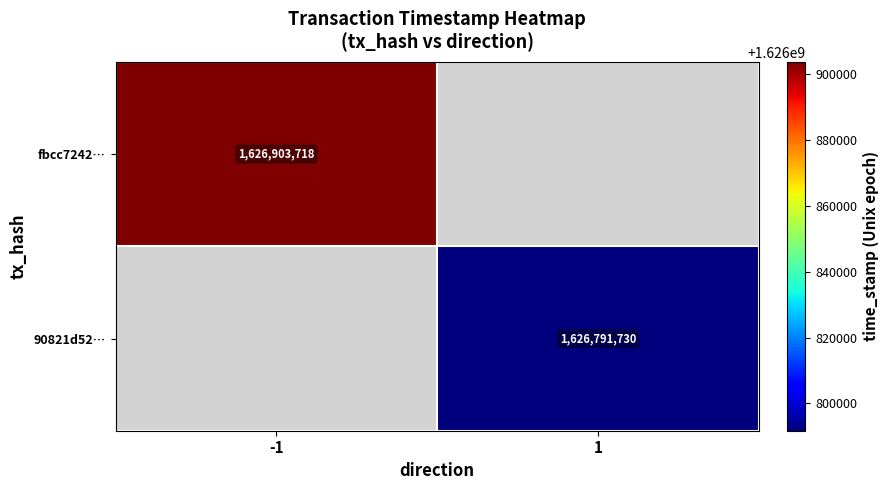

True or false: fbcc7242… has a value of 2222702853 at -1.

False